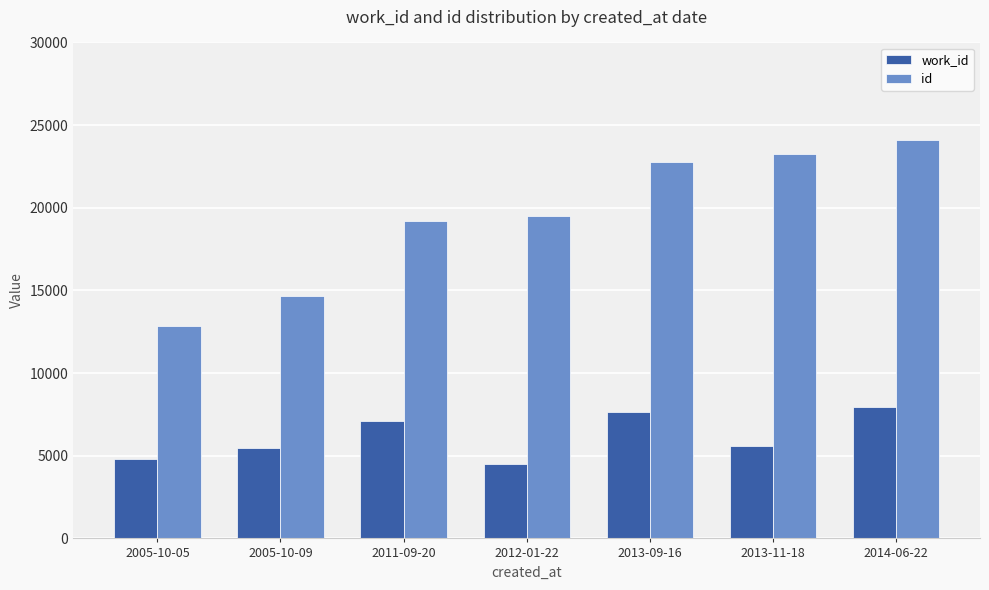

Which category has the lowest value in the work_id series?

2012-01-22